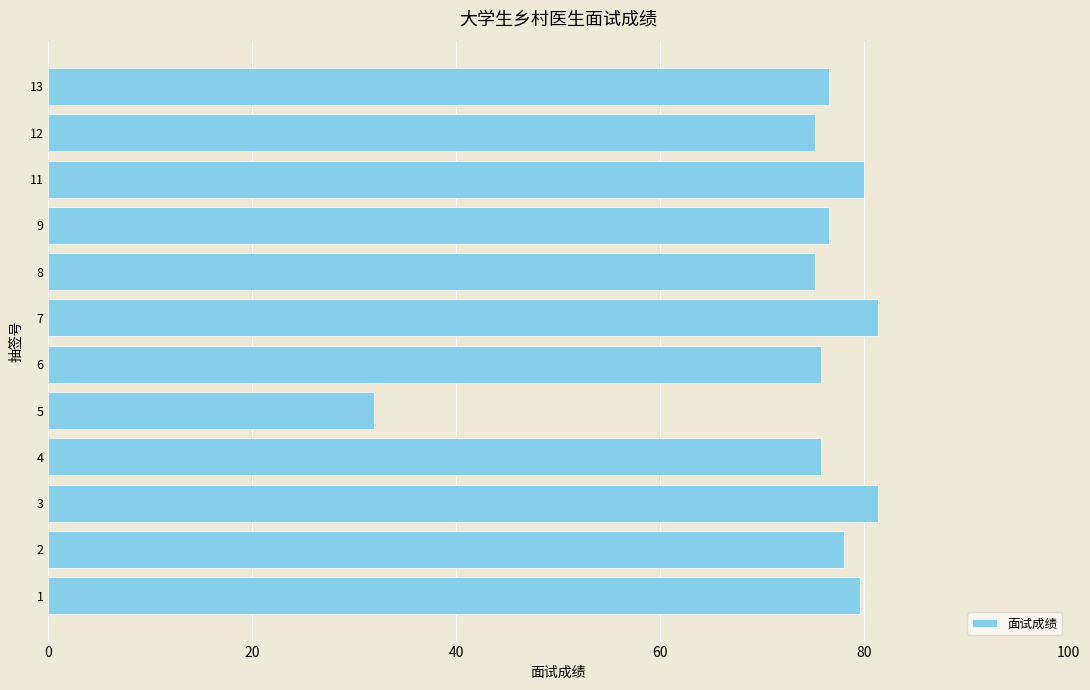

Is it true that the value at 7 is 54.8?

False